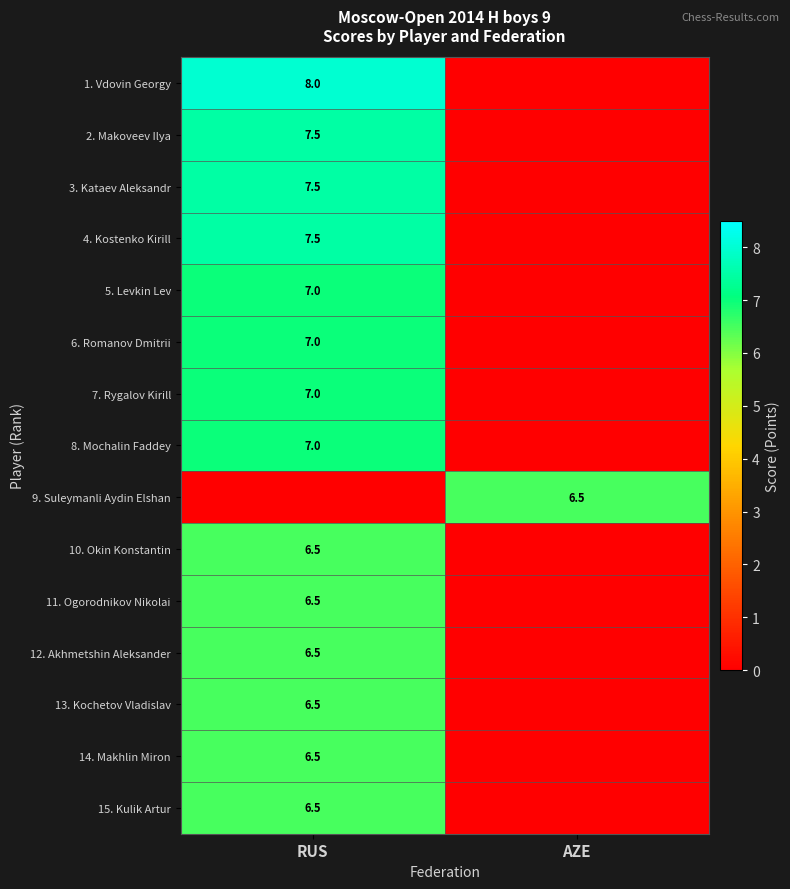

Count the number of data series in this chart.

15